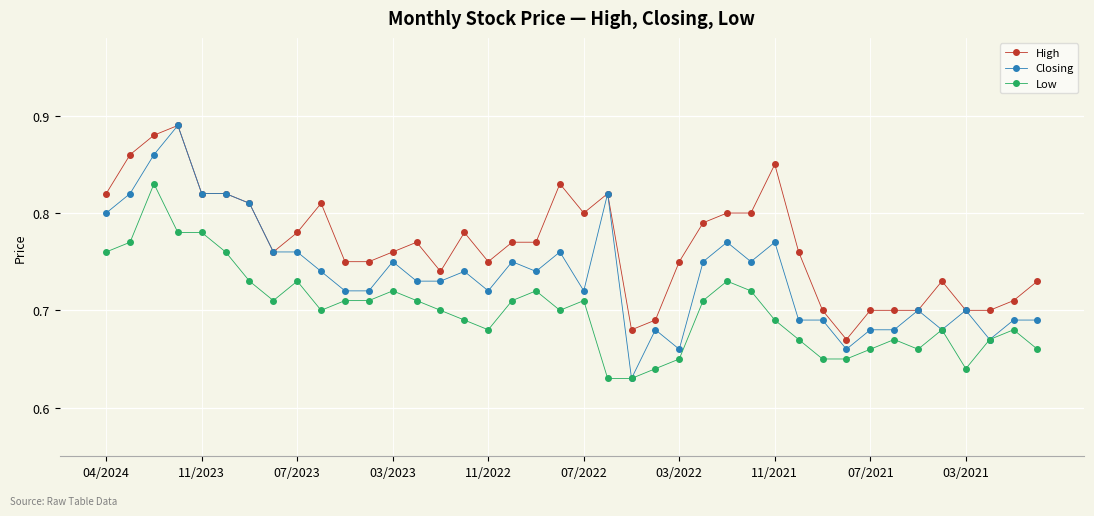

Which series has the largest total across all categories?

High